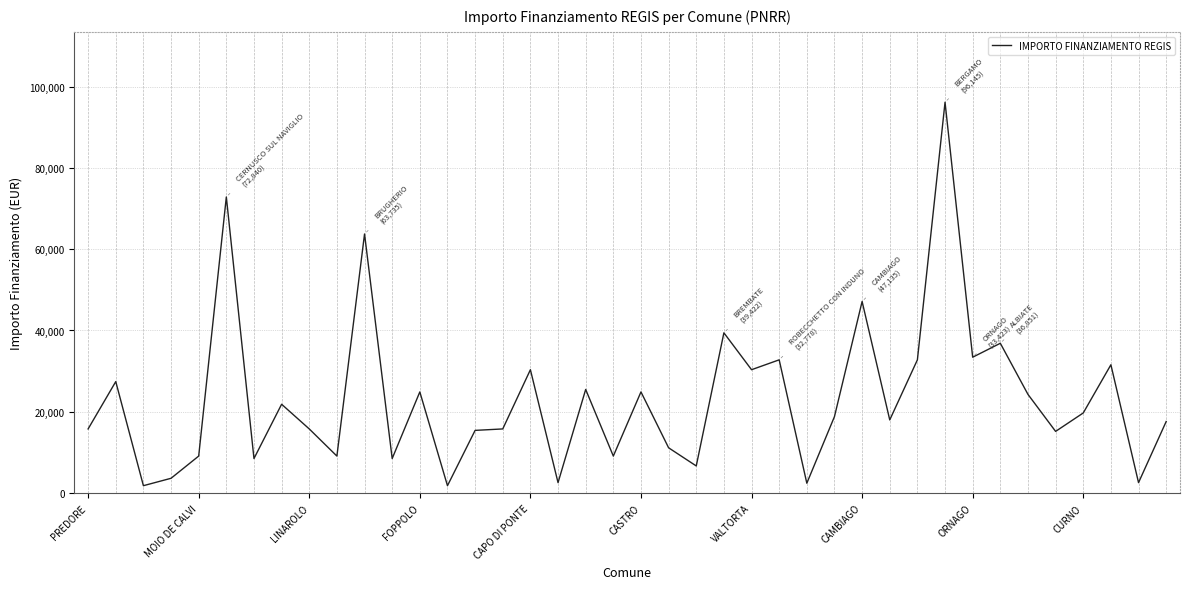

What is the greatest value displayed?

96145